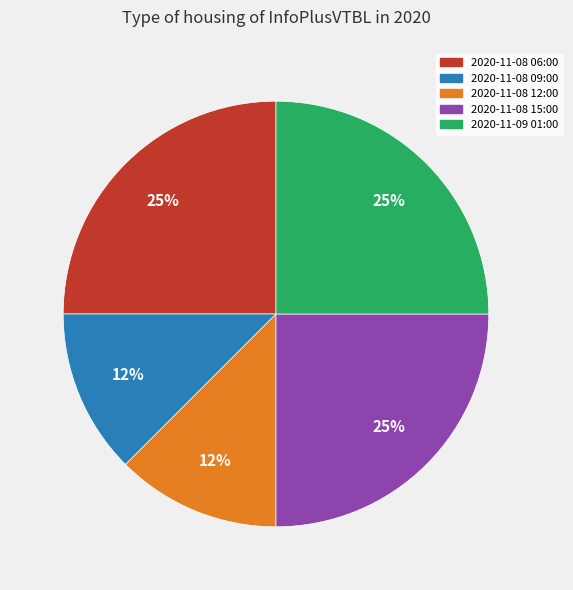

What is the ratio of the value at 2020-11-08 15:00 to the value at 2020-11-09 01:00?

1.0